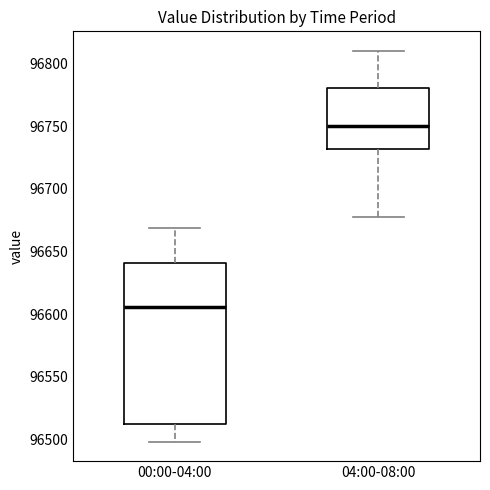

Where does the lower whisker of the box for 04:00-08:00 end on the y-axis? The values are not printed on the chart, so give them approximately, as read against the axis.

96680